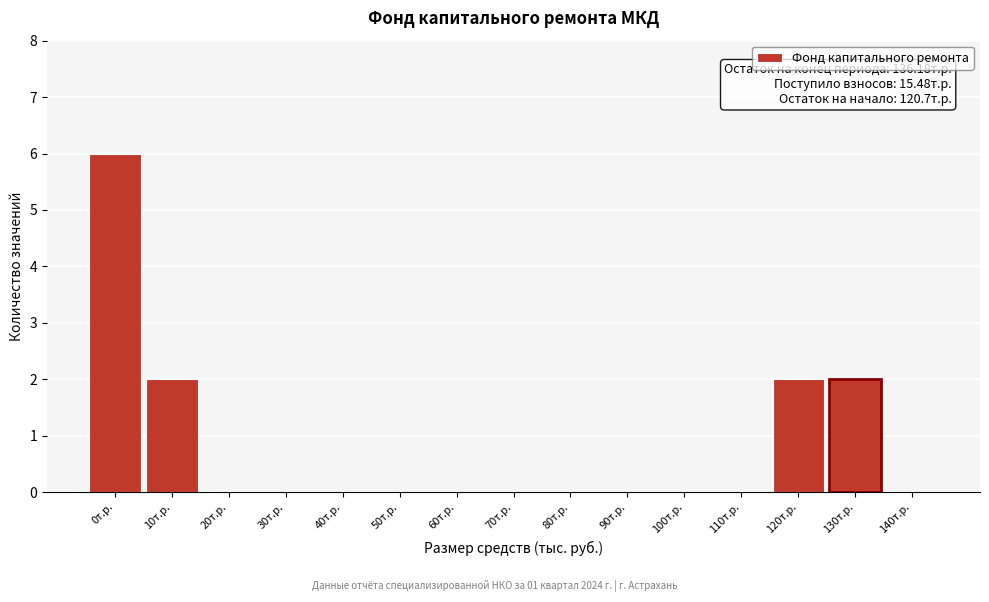

Reading left to right, transcribe all the data shown in this chart.

0т.р.=6	10т.р.=2	20т.р.=0	30т.р.=0	40т.р.=0	50т.р.=0	60т.р.=0	70т.р.=0	80т.р.=0	90т.р.=0	100т.р.=0	110т.р.=0	120т.р.=2	130т.р.=2	140т.р.=0